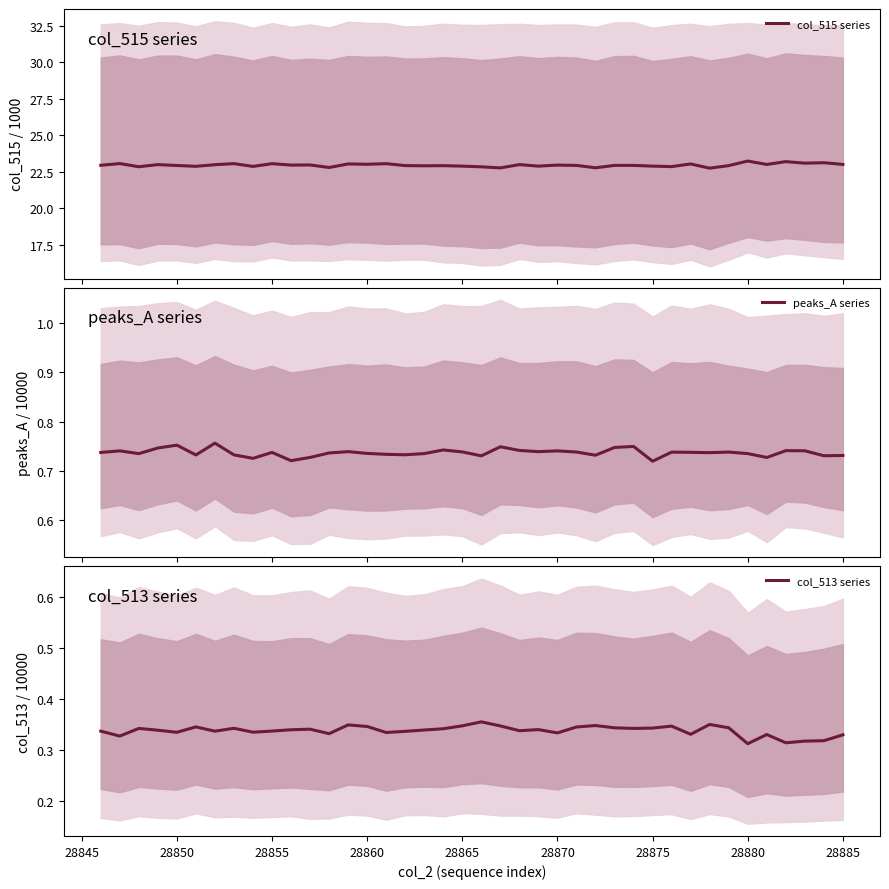

Between 28865 and 28880, which series saw the biggest shift?

col_515 series